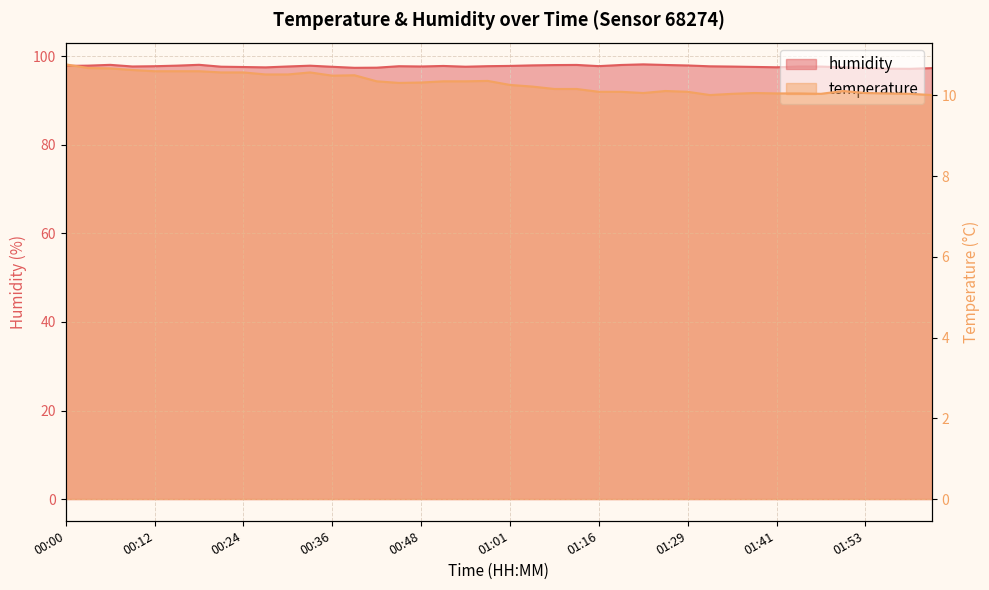

Which series has the largest total across all categories?

humidity